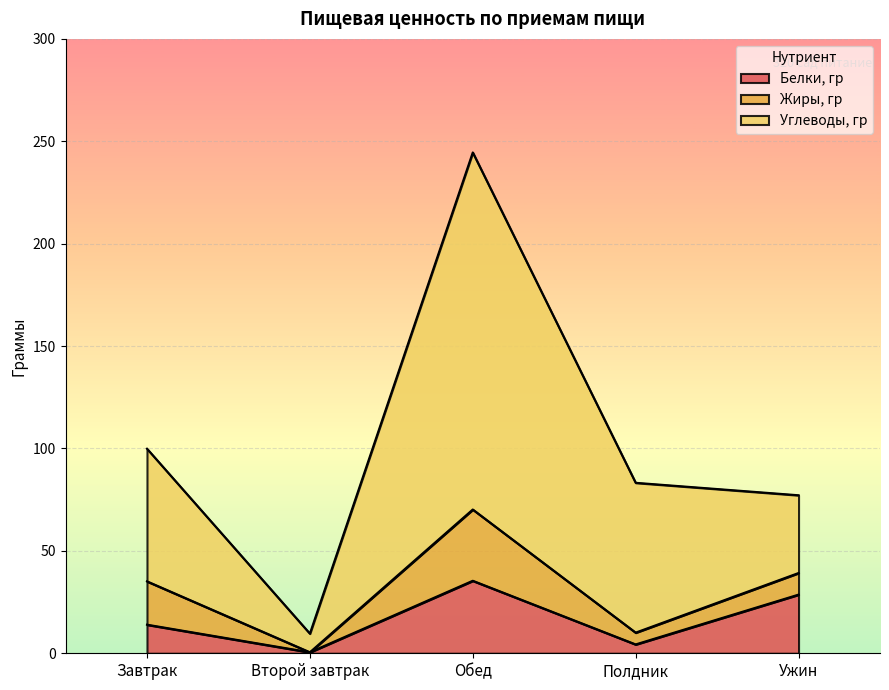

At which category is the sum across all series the highest?

Обед